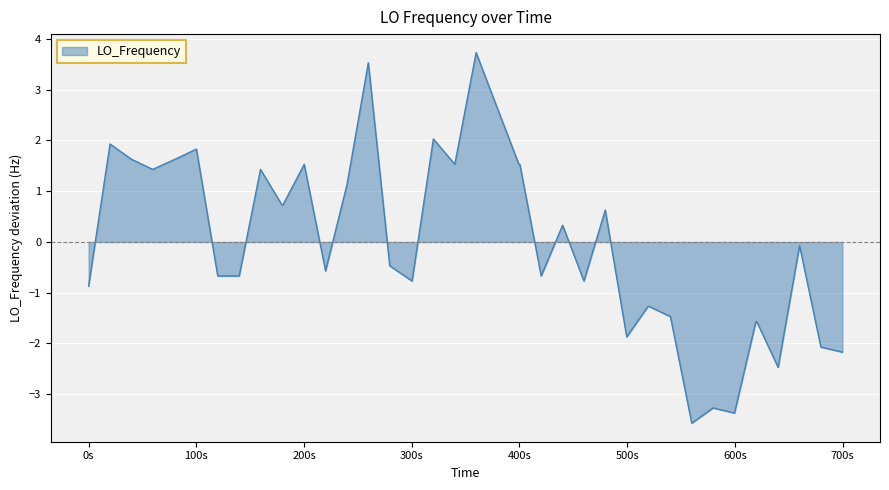

What is the maximum value shown in the chart?

3.7